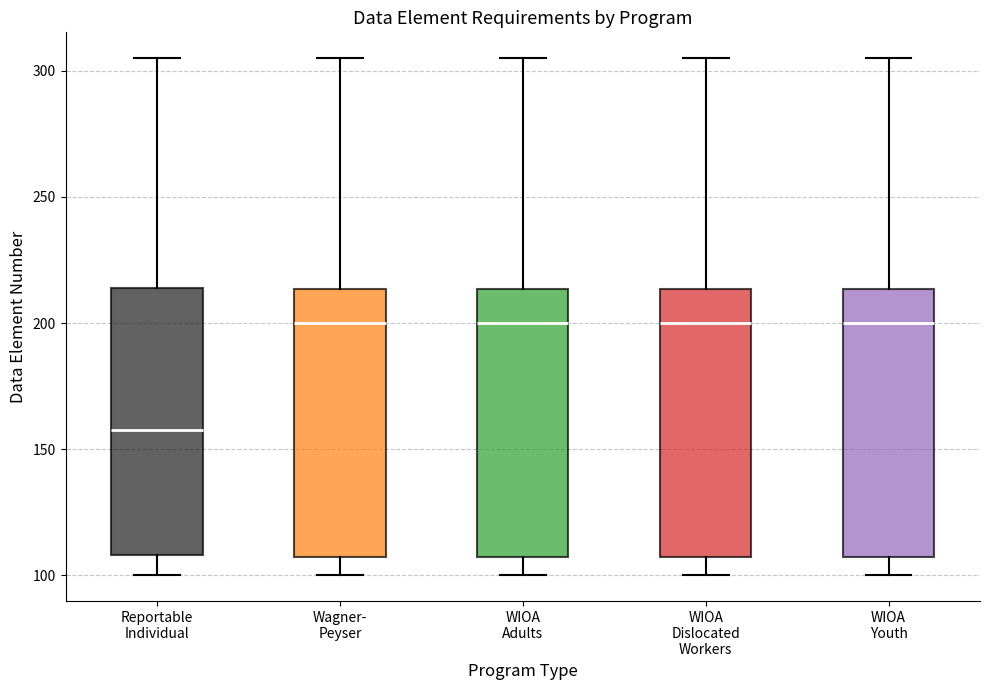

Where is the lower edge of the box for Wagner- Peyser on the y-axis? The values are not printed on the chart, so give them approximately, as read against the axis.

110